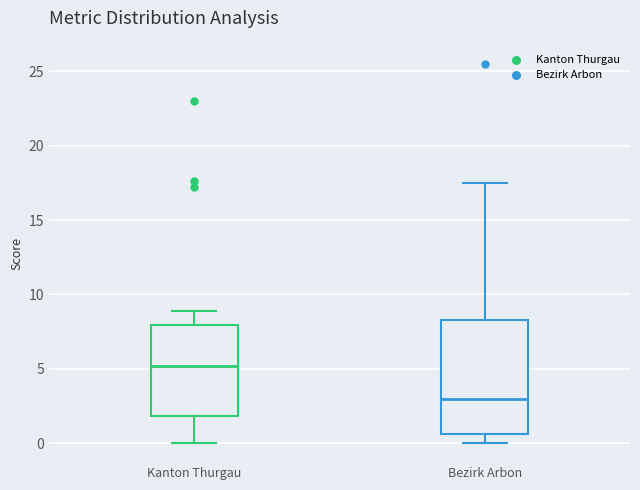

Which box is the tallest, from its lower edge to its upper edge?

Bezirk Arbon